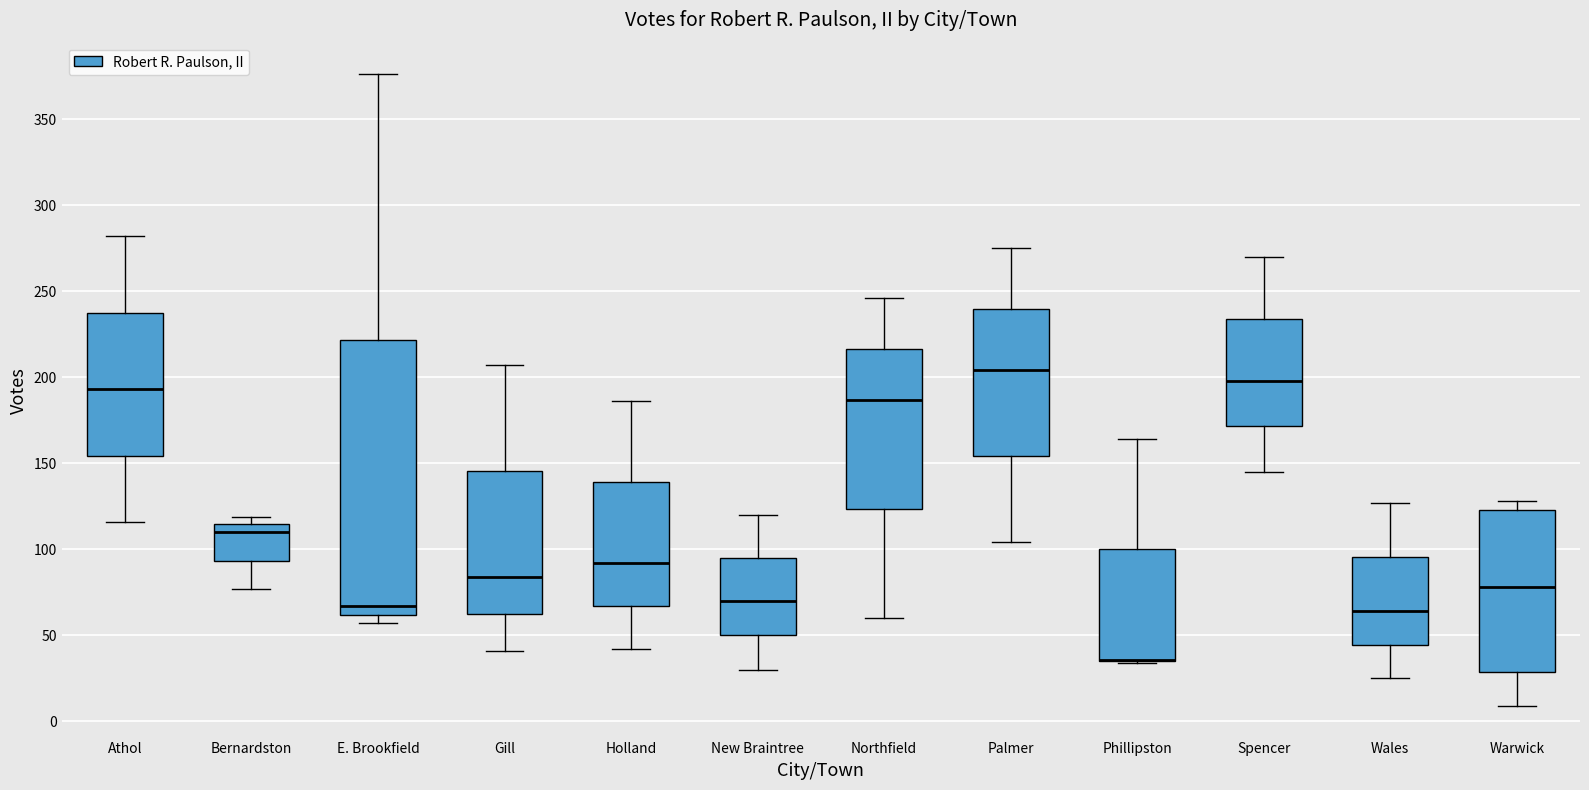

Where does the upper whisker of the box for Gill end on the y-axis? The values are not printed on the chart, so give them approximately, as read against the axis.

205